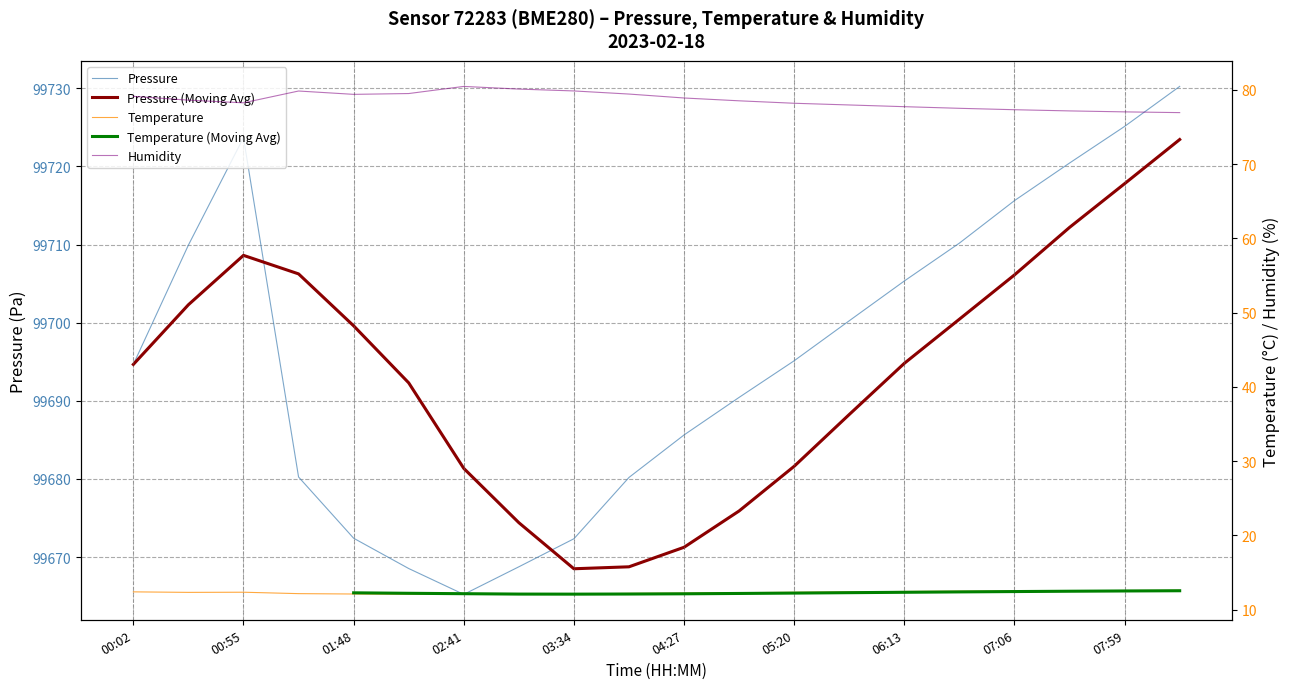

What is the value of the humidity point at the 20th from the left?

77.0